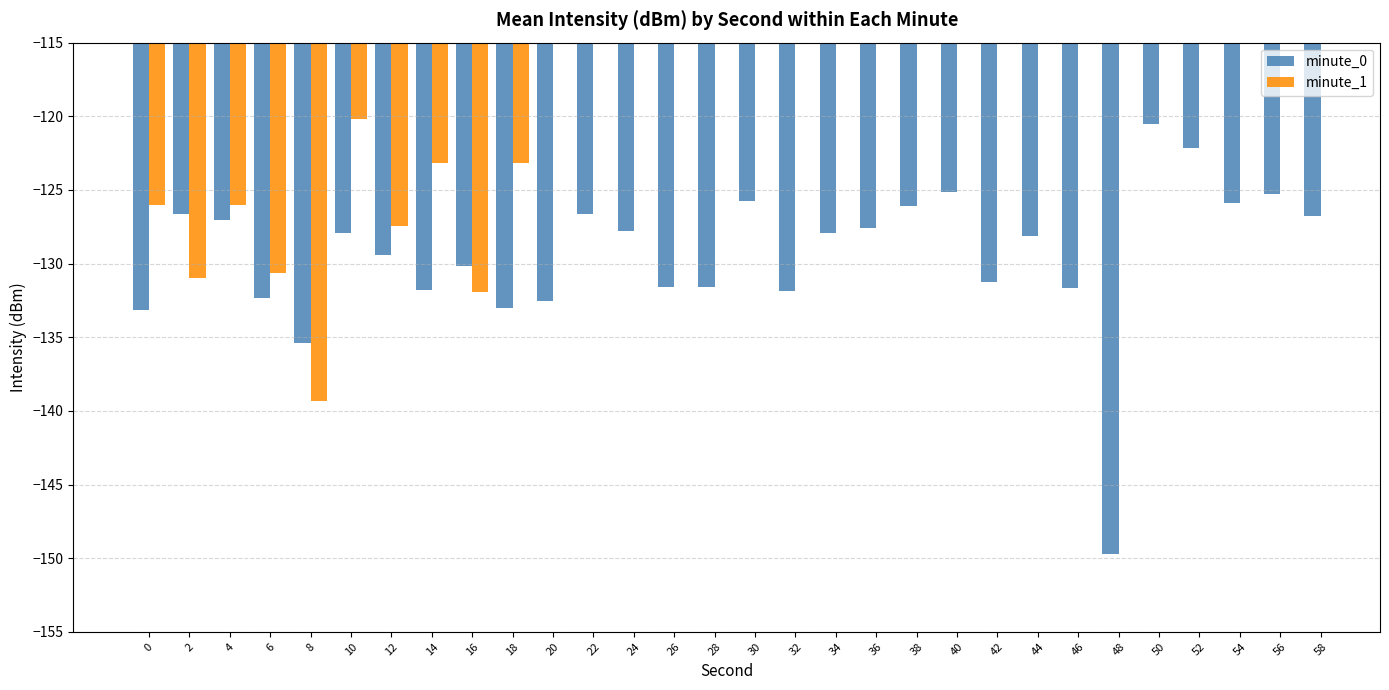

What is the change in value from 22 to 26?

-5.0